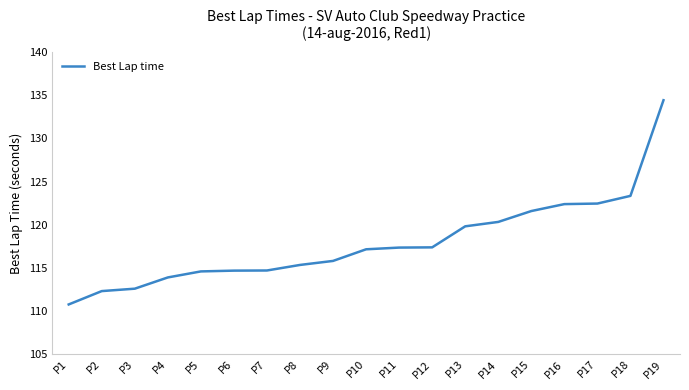

Which label corresponds to the smallest value in the chart?

P1